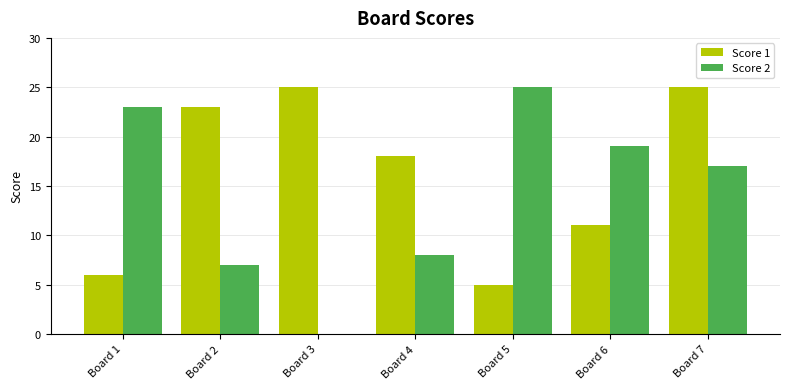

At which label is Score 2 closest to 12?

Board 4